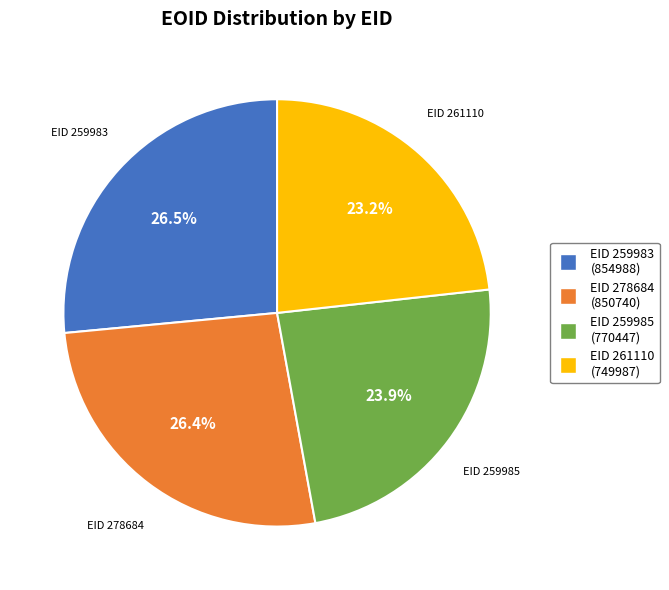

Is there a majority slice in this chart?

No